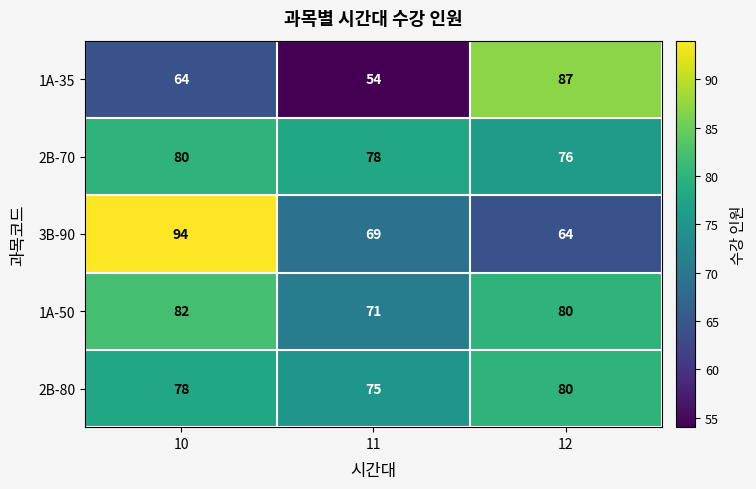

Which category has the lowest value across all series?

11